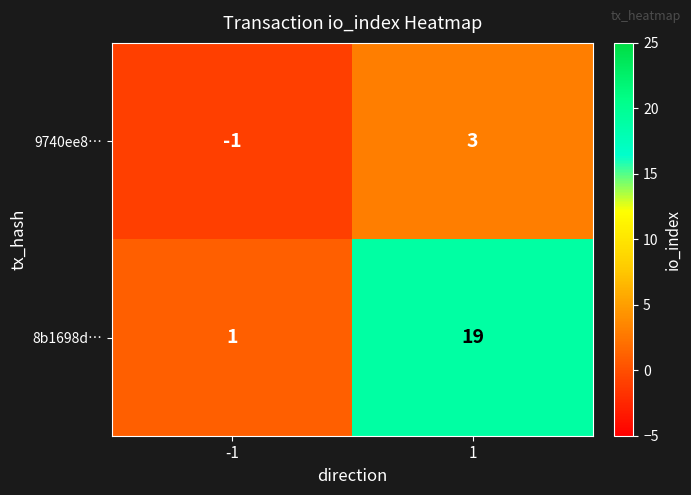

Is it true that 9740ee8… equals 0 at -1?

False